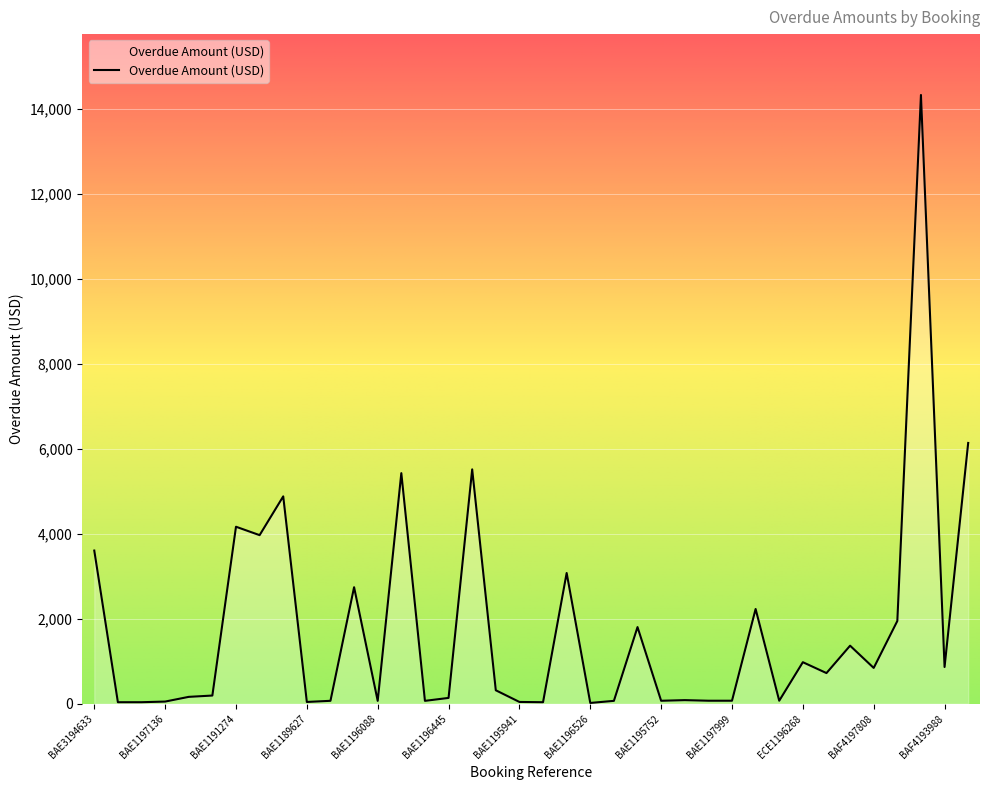

What is the difference between the maximum and minimum values?

14316.2